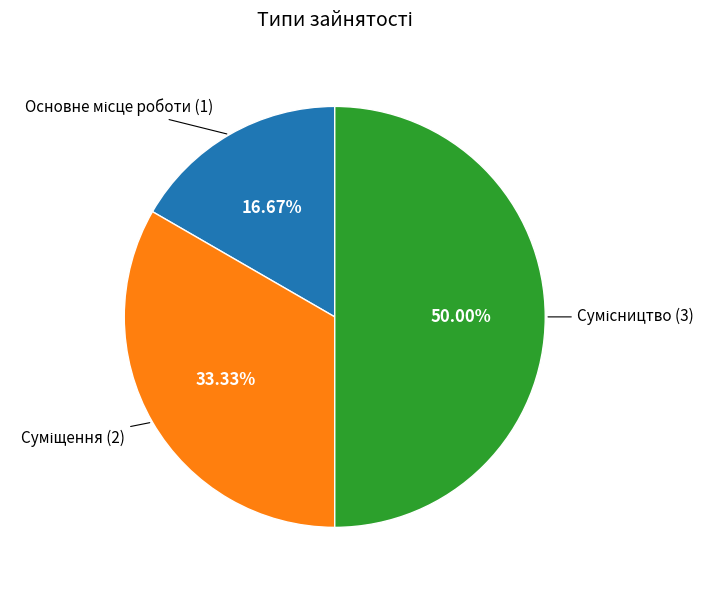

To the nearest percent, what is the average slice percentage?

33%